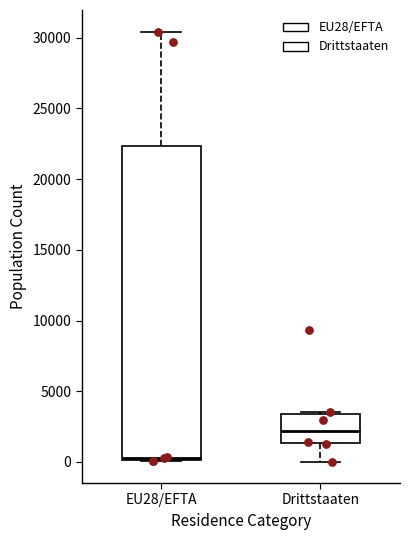

Which box's median line is the highest?

Drittstaaten